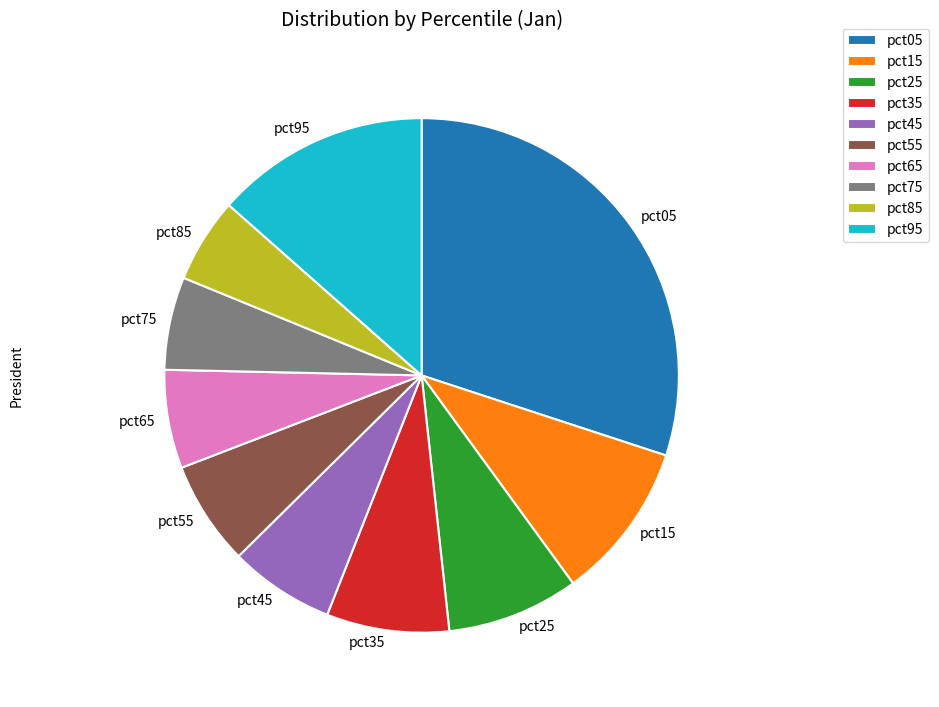

Which slice is the largest?

pct05